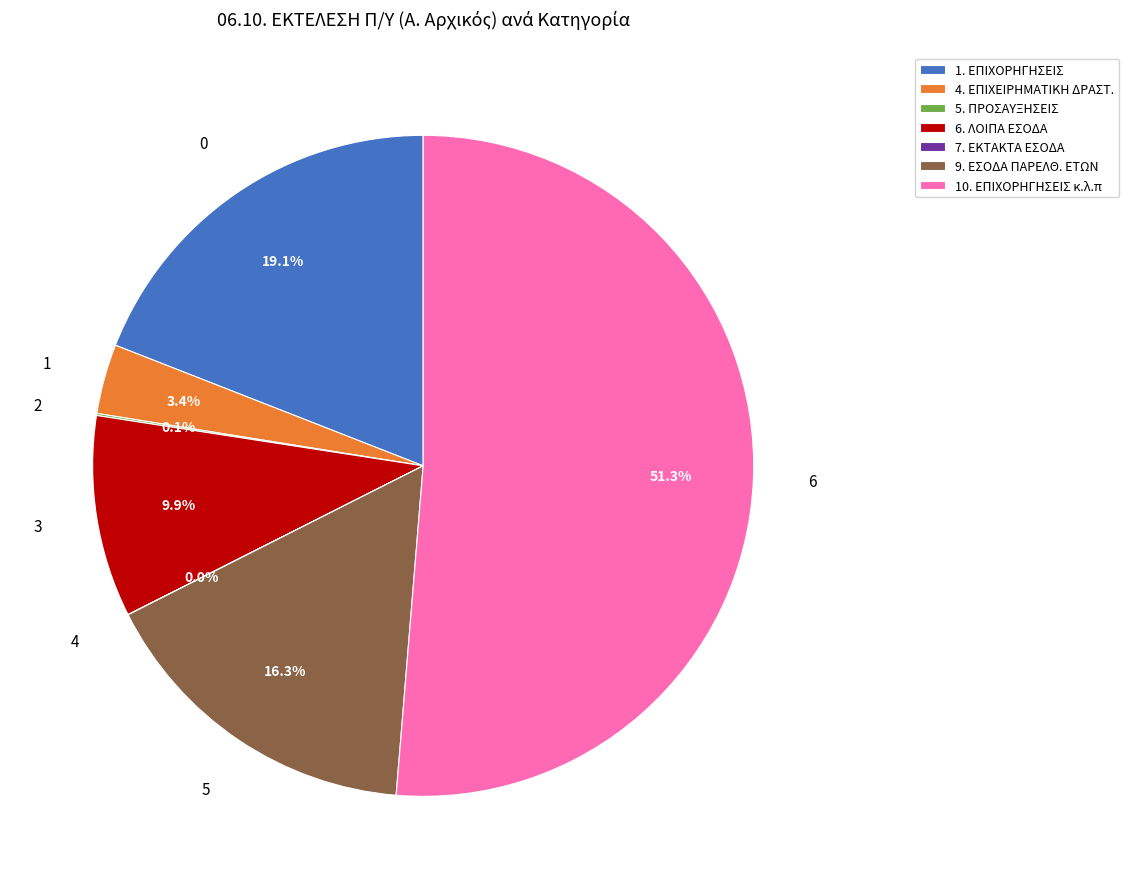

Is 10. ΕΠΙΧΟΡΗΓΗΣΕΙΣ κ.λ.π the majority of the pie?

Yes